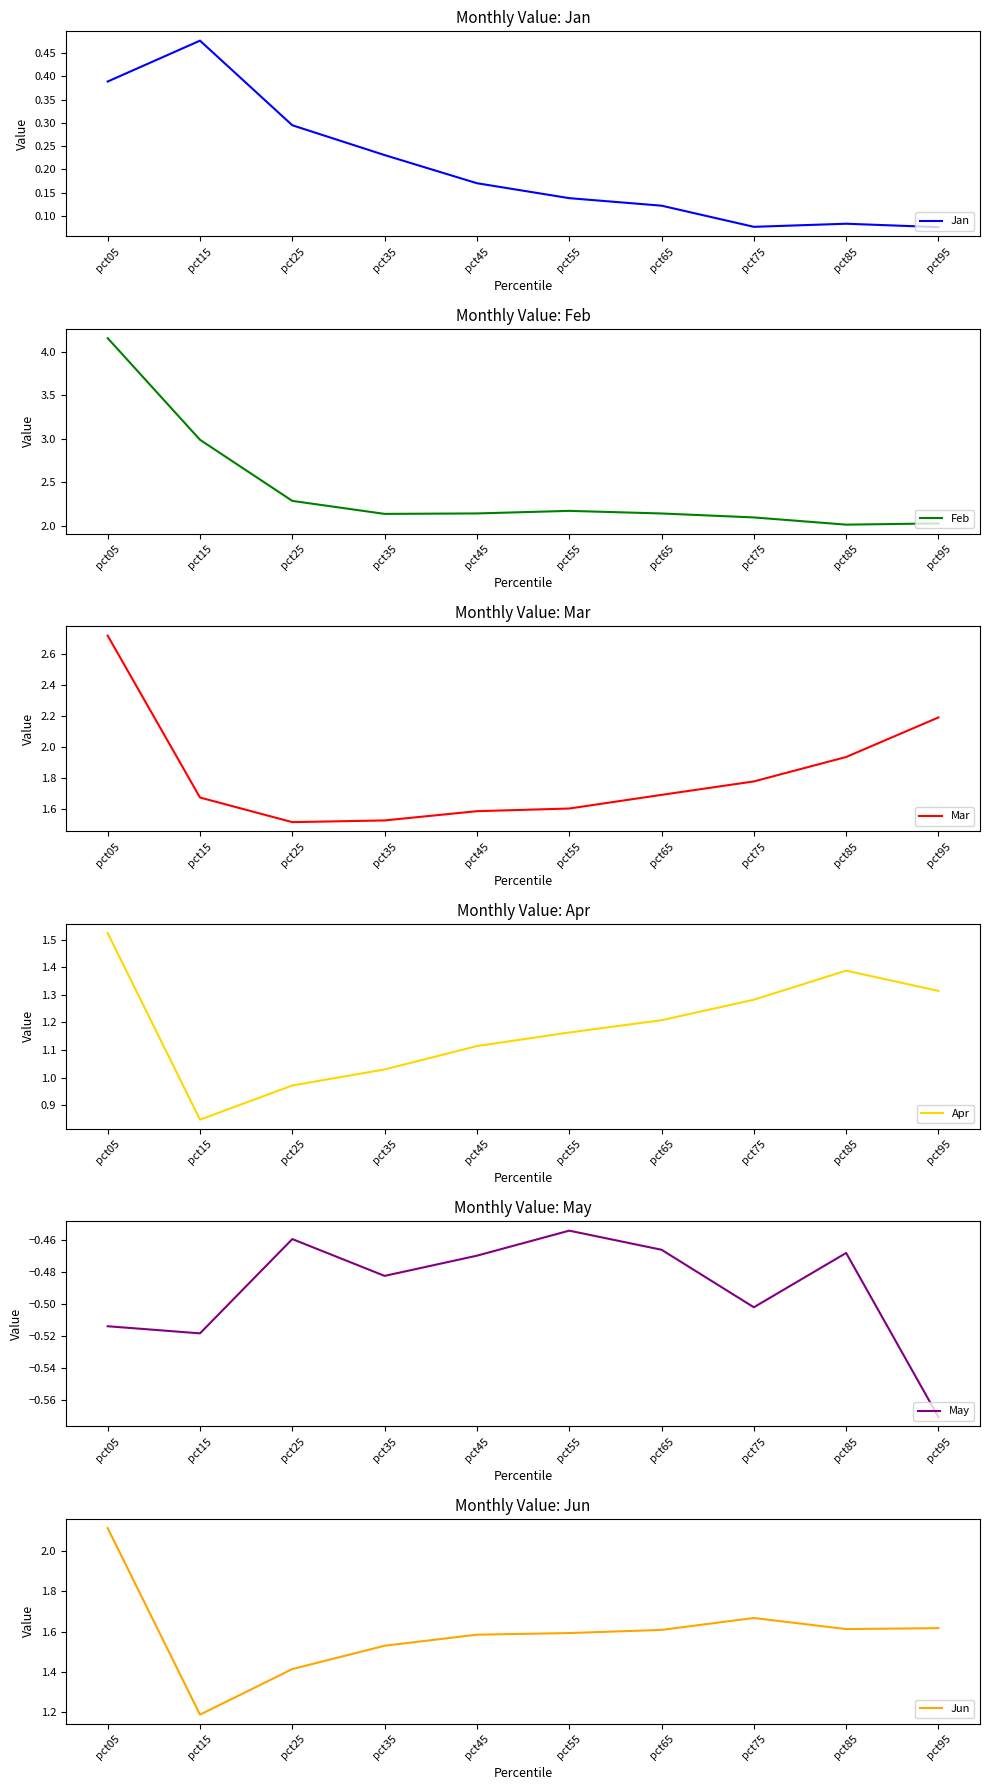

Does the chart have visible grid lines?

No